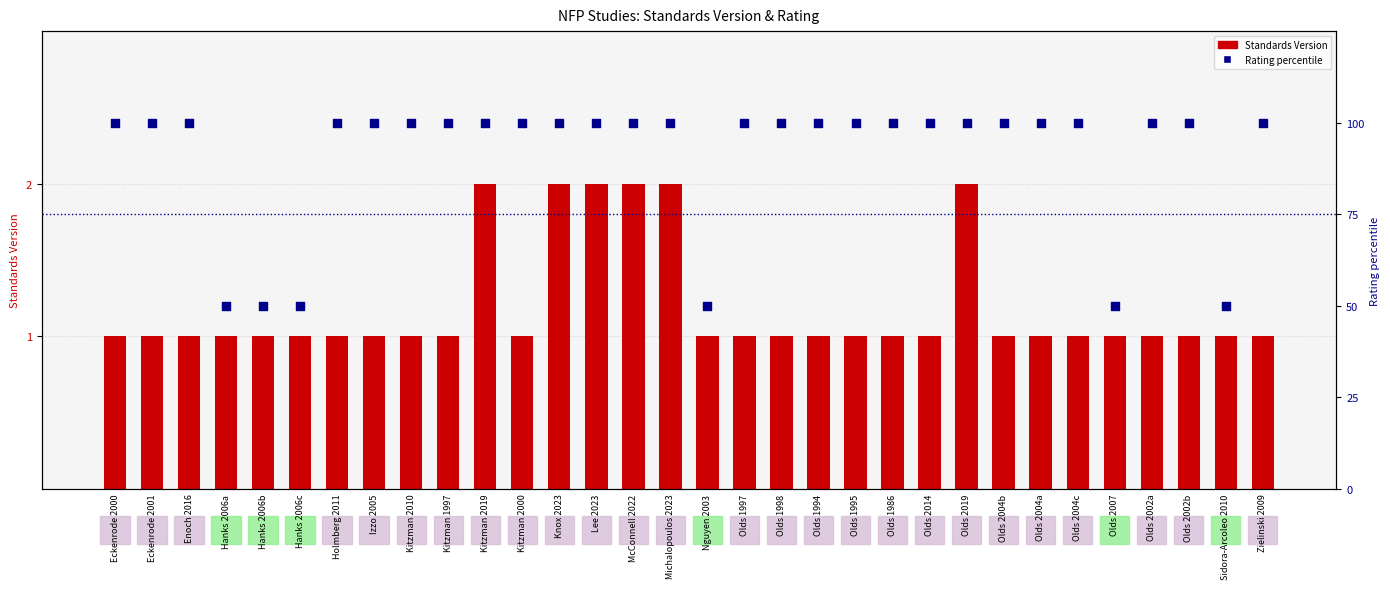

At how many categories does at least one series exceed 87?

26